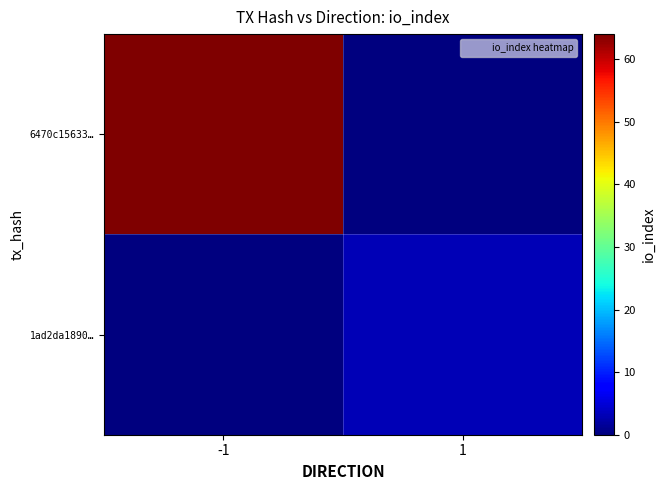

List the series in order of their peak value, lowest first.

1ad2da1890…, 6470c15633…